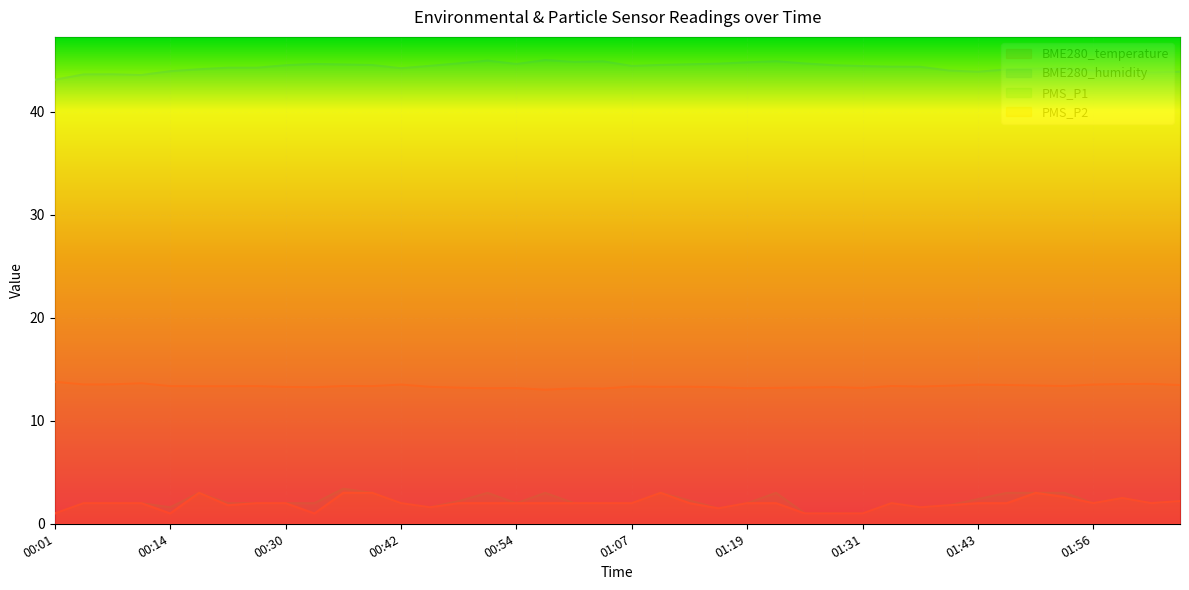

What is the difference between the highest and lowest values at 00:17?

41.1